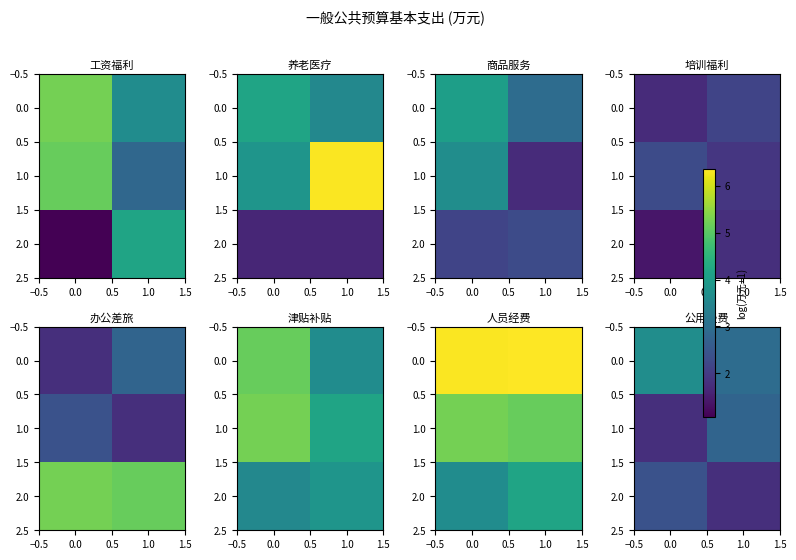

True or false: 2.0 has a value of 2.4 at 0.0.

True